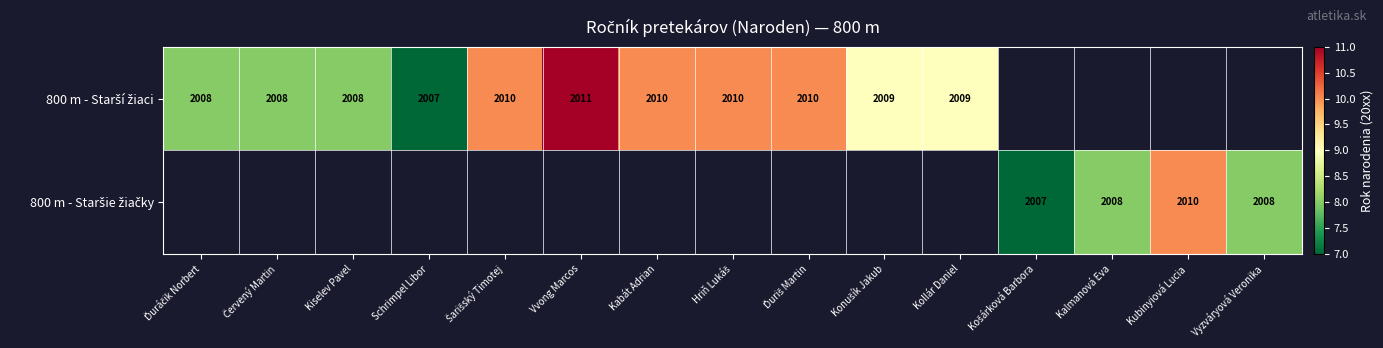

At which category does the chart reach its minimum across all series?

Schrimpel Libor